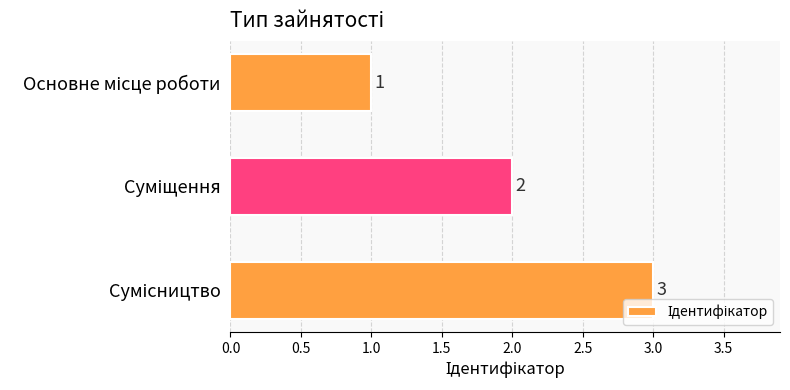

What is the value of the 2nd bar from the top?

2